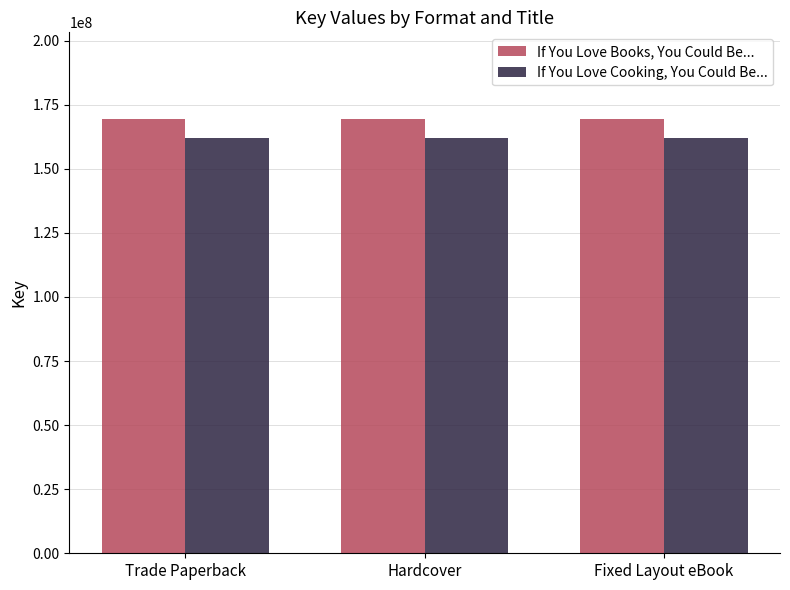

What is the approximate value of If You Love Books, You Could Be... at Trade Paperback?

169352593